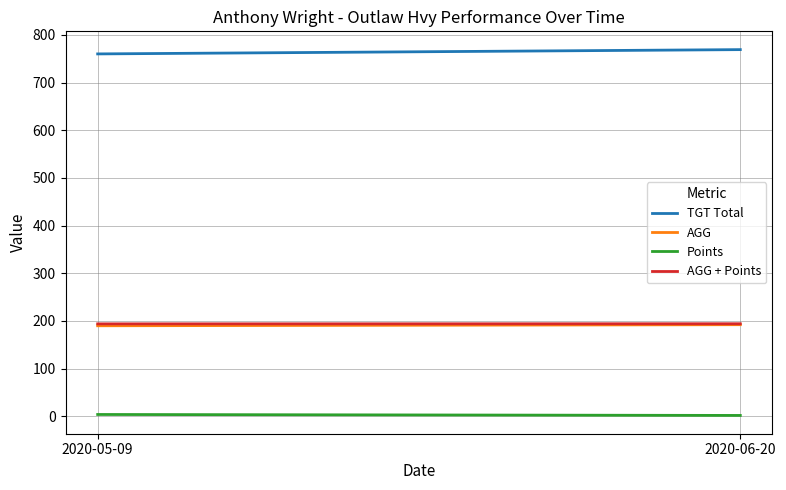

Reading left to right, transcribe all the data shown in this chart.

TGT Total: 760.0	769.0
AGG: 190.0	192.2
Points: 4.0	2.0
AGG + Points: 194.0	194.2